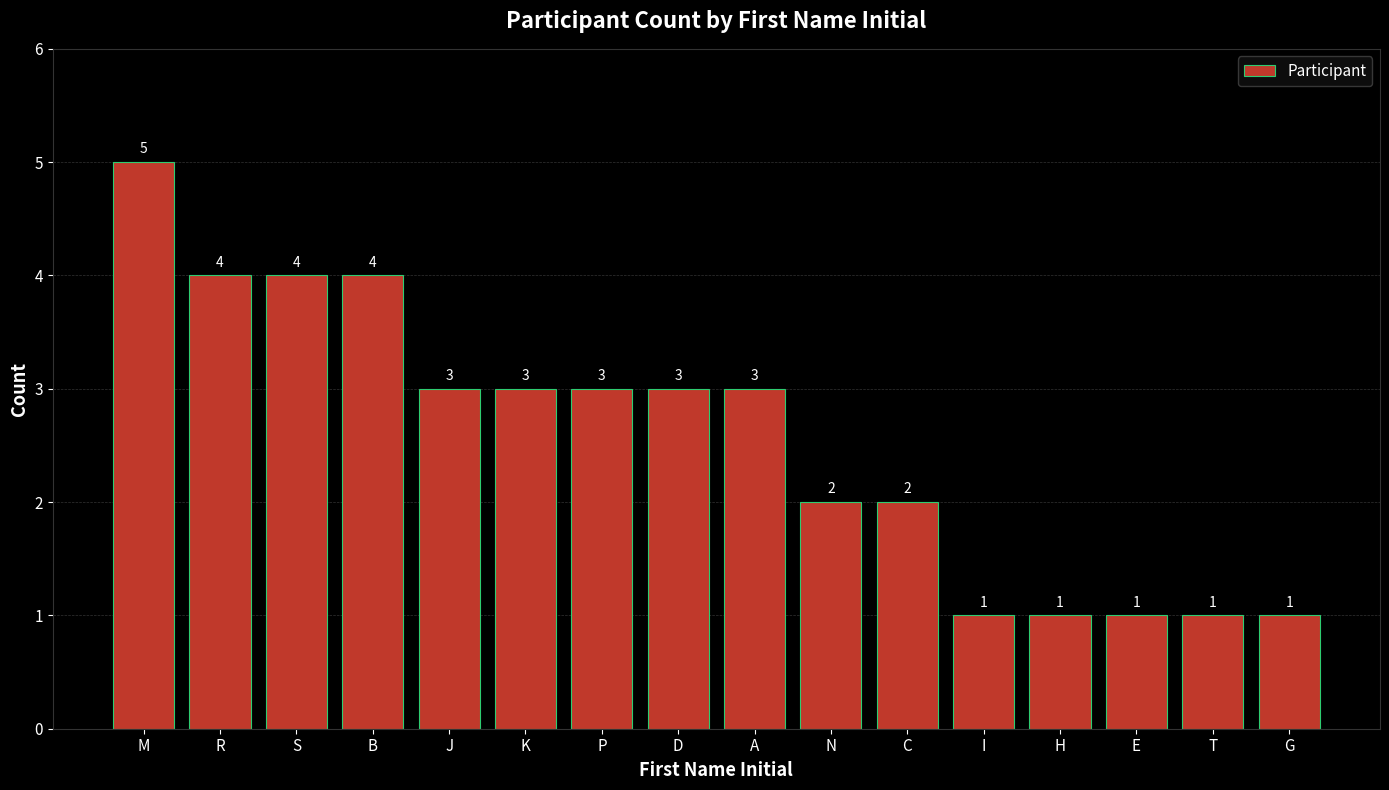

What is the change in value from K to C?

-1